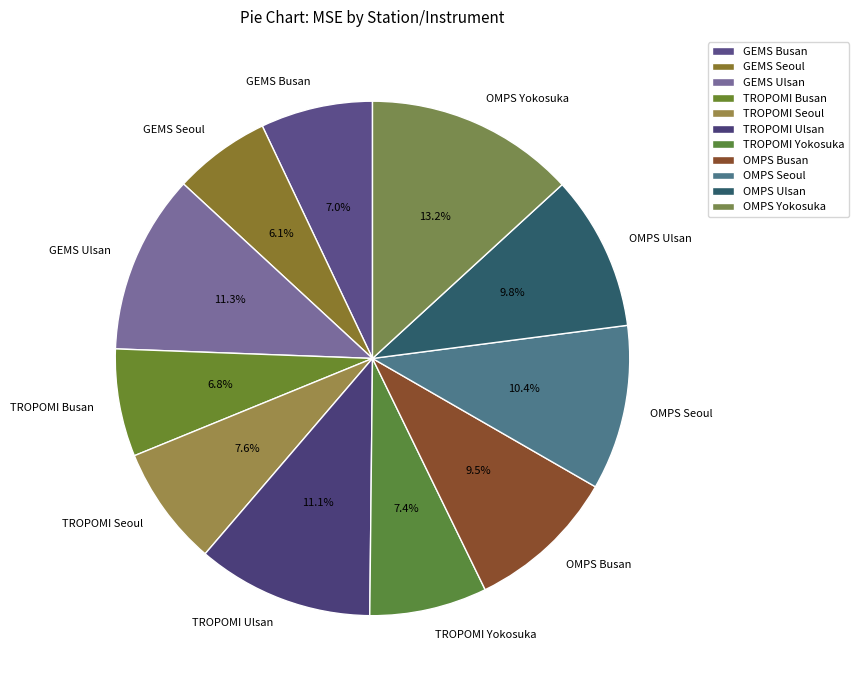

Count the number of slices in the pie.

11